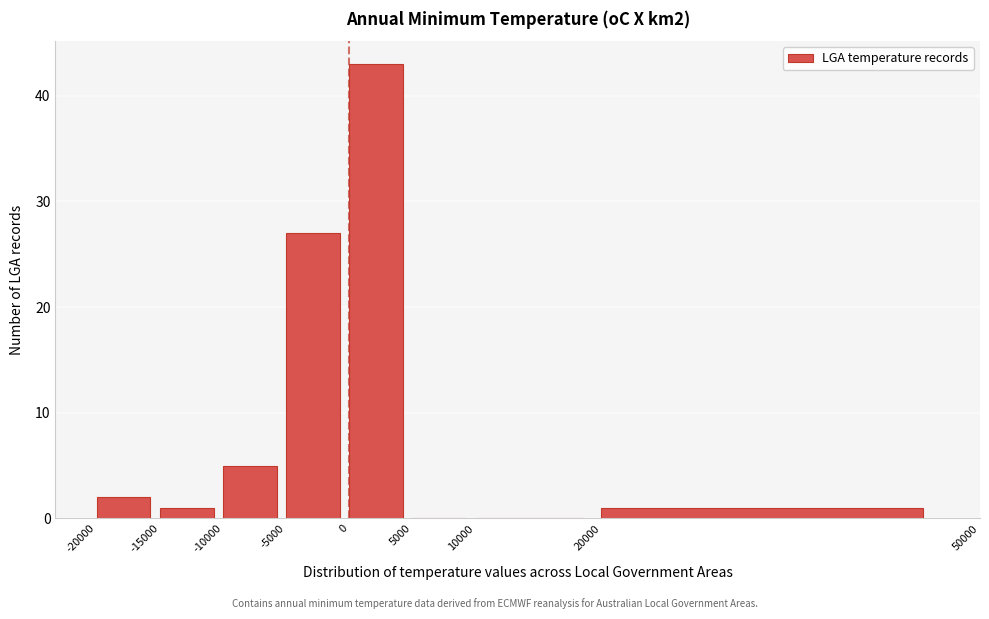

Over which range of the x-axis is the bar tallest?

0 to 5000